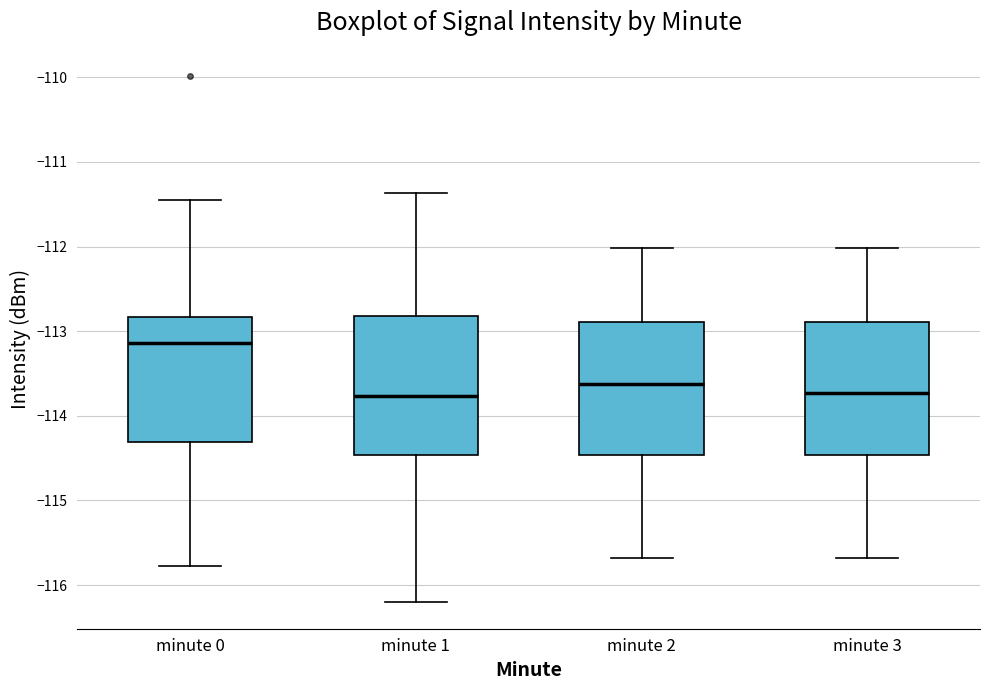

Reading left to right, transcribe this box plot: for each box, give where its median line is, the range the box spans, and where its two whiskers end, as read against the y-axis. The values are not printed on the chart, so give them approximately, as read against the axis.

minute 0: median -113.1, box -114.3 to -112.8, whiskers -115.8 to -111.4
minute 1: median -113.8, box -114.5 to -112.8, whiskers -116.2 to -111.4
minute 2: median -113.6, box -114.5 to -112.9, whiskers -115.7 to -112.0
minute 3: median -113.7, box -114.5 to -112.9, whiskers -115.7 to -112.0